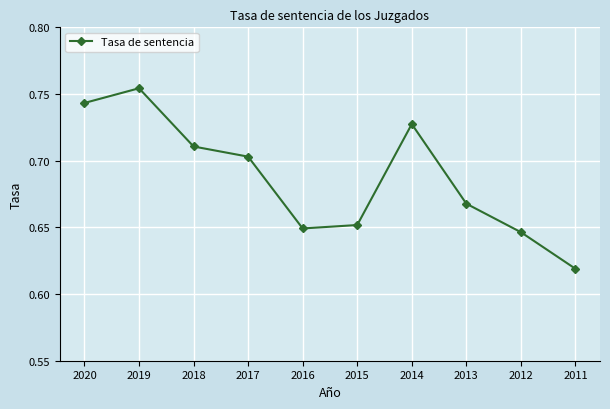

Count the values in the range 0 to 1.

10